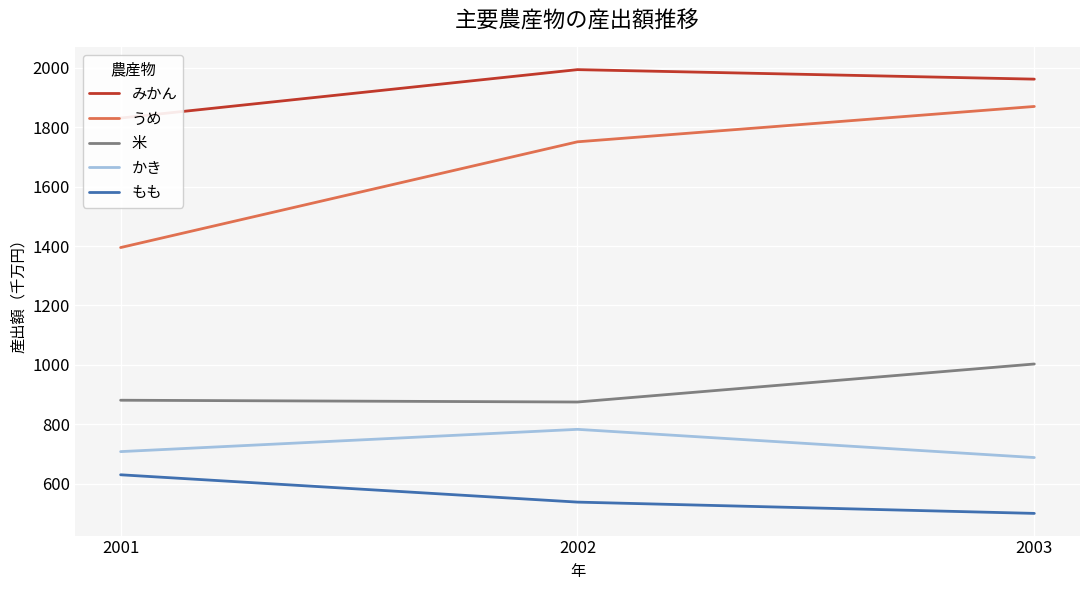

What is the value of the うめ point at the 3rd from the left?

1870